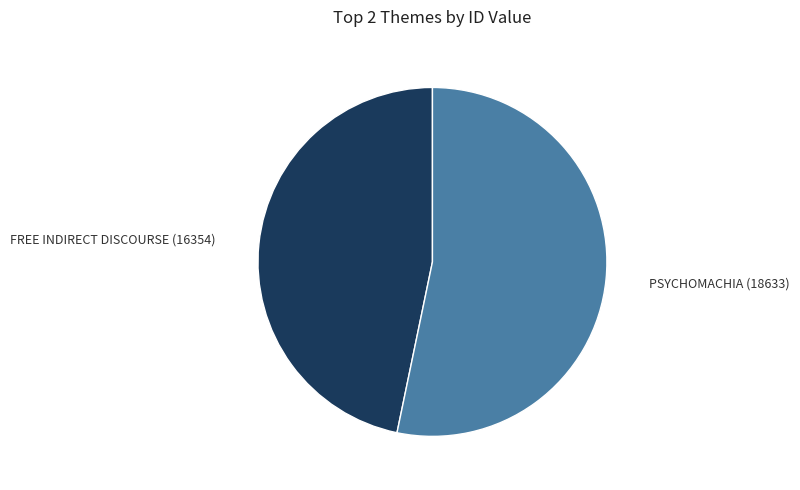

Does any single category account for the majority?

Yes